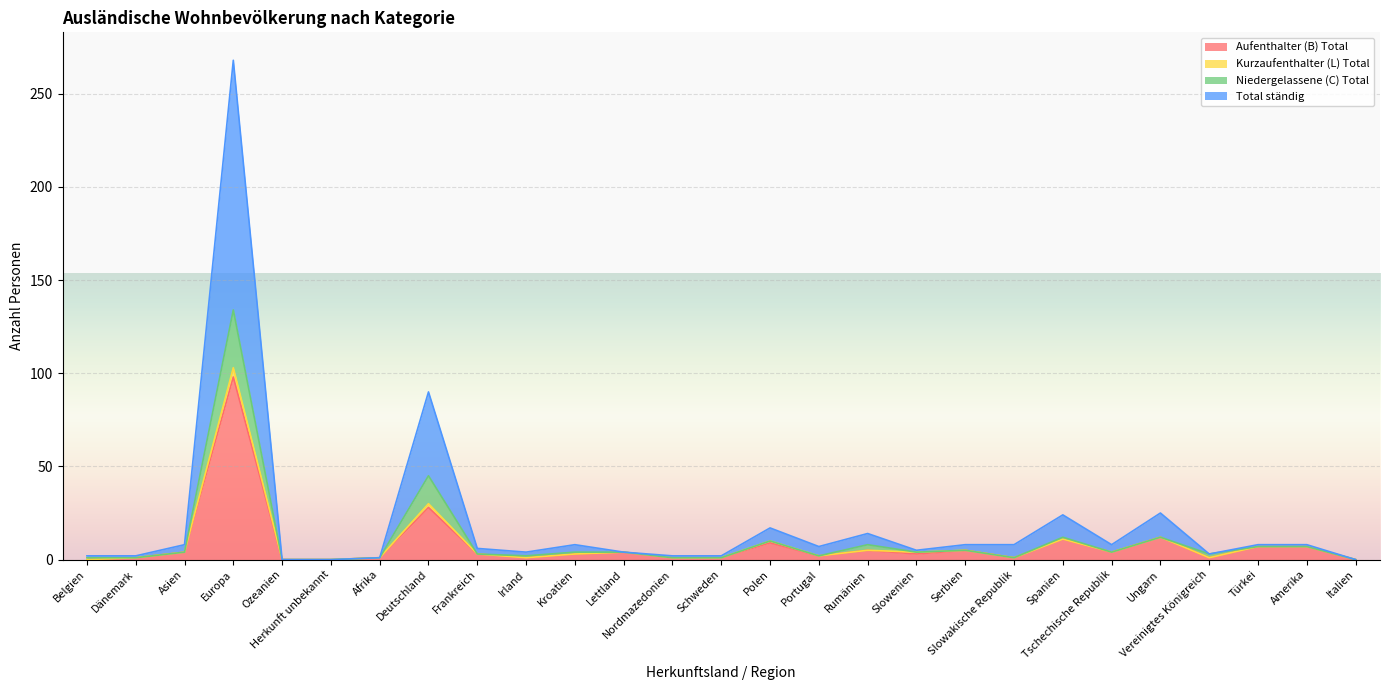

True or false: Total ständig and Aufenthalter (B) Total intersect in this chart.

False